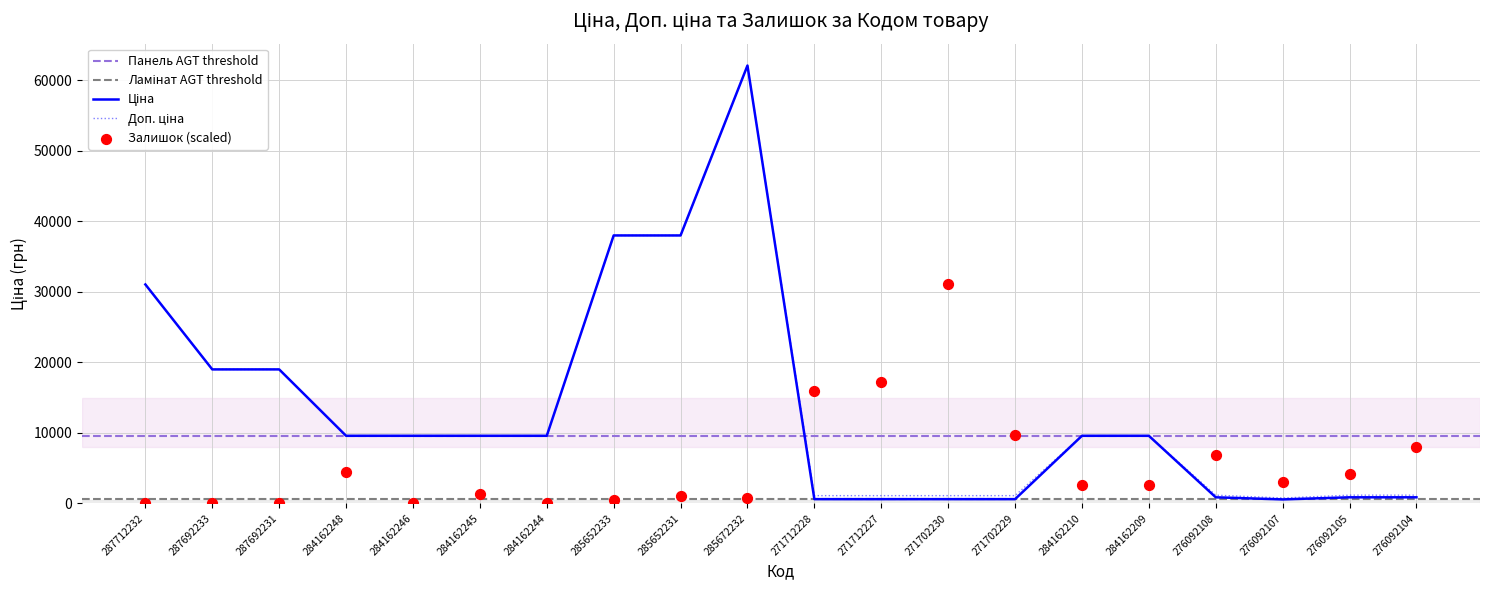

What is the total value across all series at 276092108?

8911.6